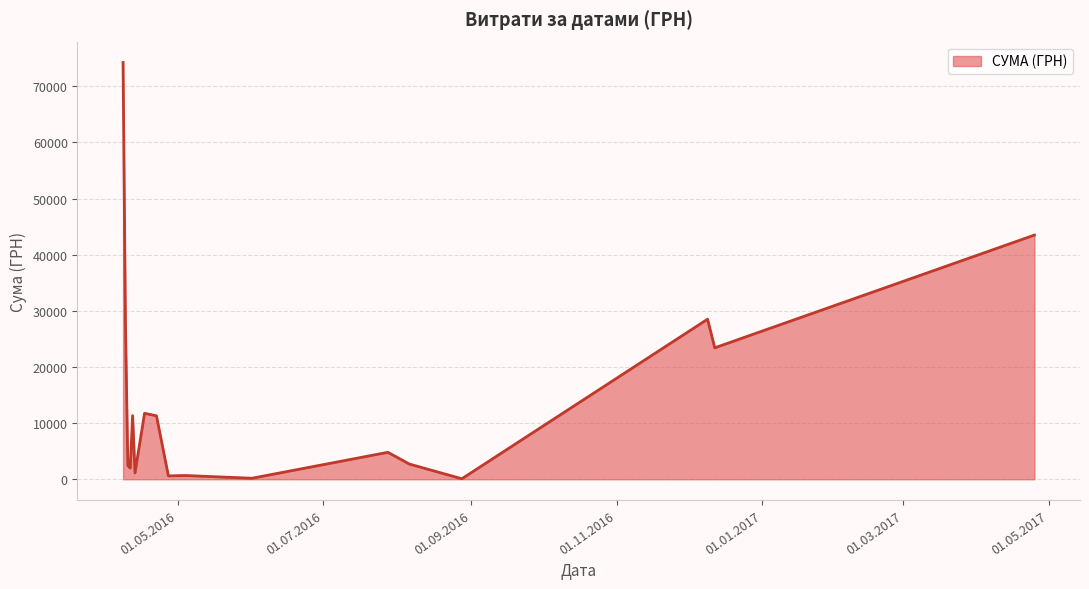

What is the maximum value shown in the chart?

74237.9